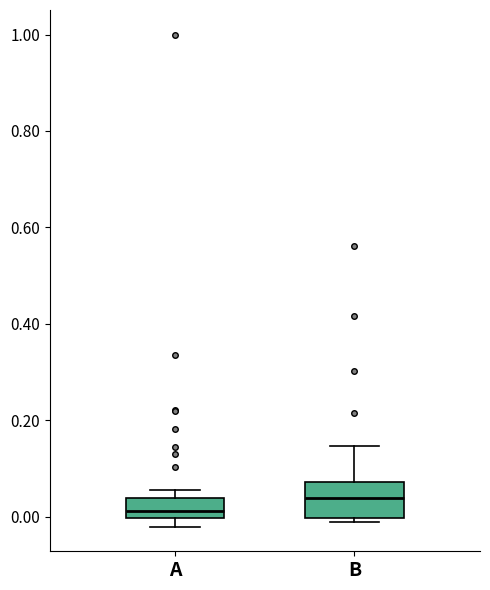

Where is the upper edge of the box for A on the y-axis? The values are not printed on the chart, so give them approximately, as read against the axis.

0.04